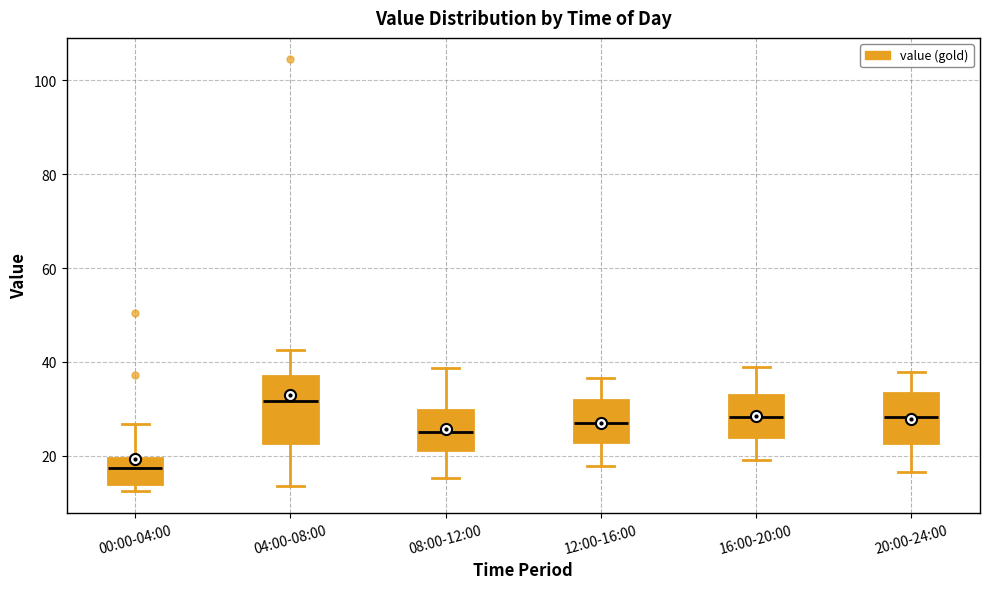

Which box has the highest median line?

04:00-08:00